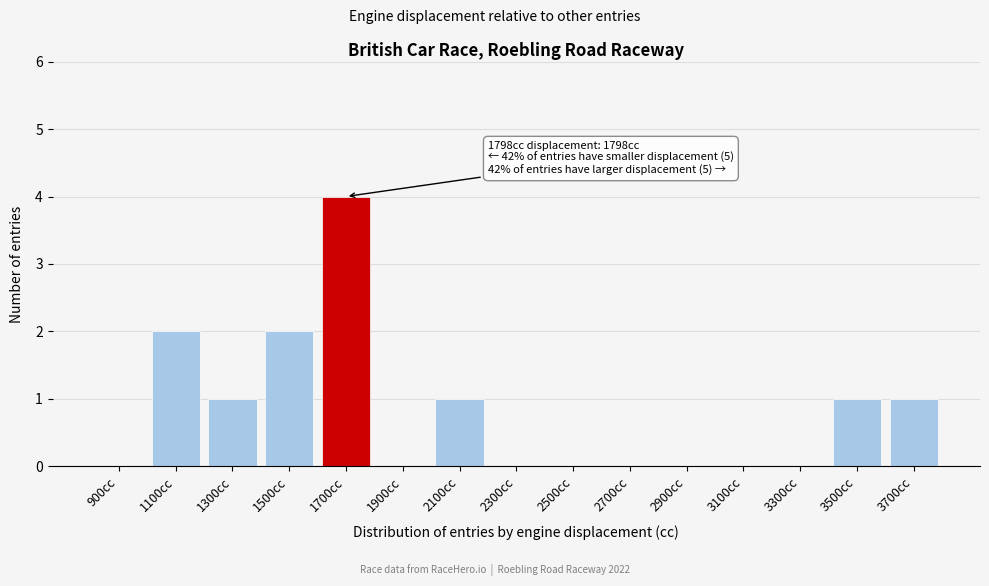

Reading right to left, what are all the values shown in this chart?

3700cc=1	3500cc=1	3300cc=0	3100cc=0	2900cc=0	2700cc=0	2500cc=0	2300cc=0	2100cc=1	1900cc=0	1700cc=4	1500cc=2	1300cc=1	1100cc=2	900cc=0